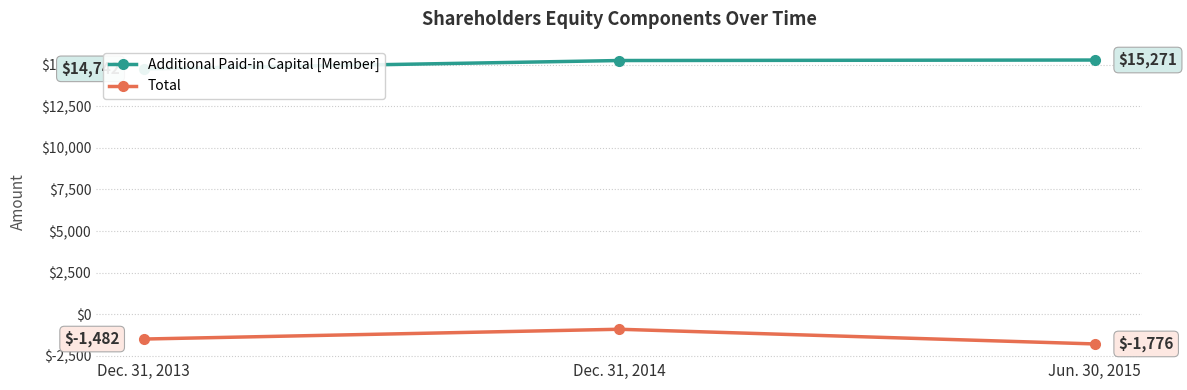

Reading right to left, list all the values displayed in this chart.

Additional Paid-in Capital [Member]: Jun. 30, 2015=15271	Dec. 31, 2014=15241	Dec. 31, 2013=14742
Total: Jun. 30, 2015=-1776	Dec. 31, 2014=-894	Dec. 31, 2013=-1482